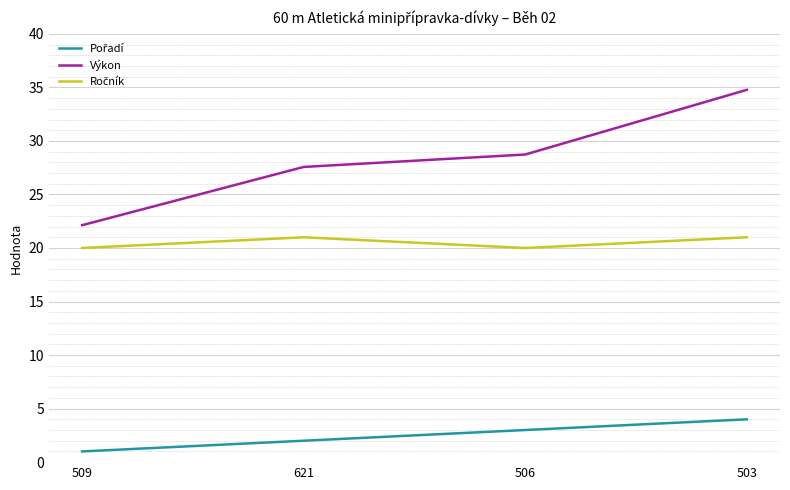

How many series are shown in this chart?

3